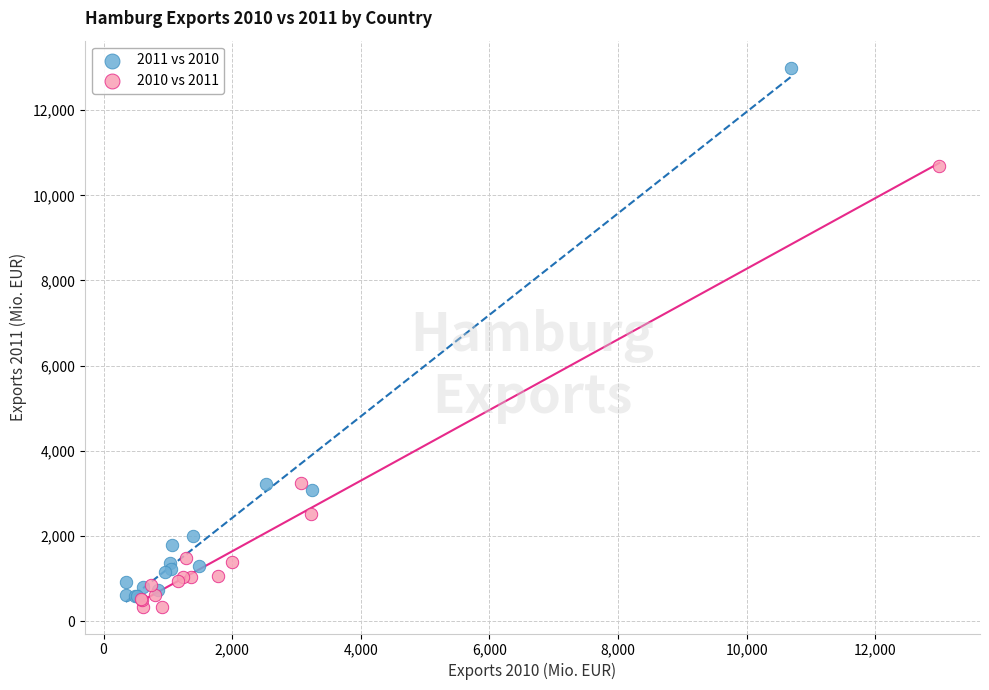

Which series contains the highest Y value?

2011 vs 2010